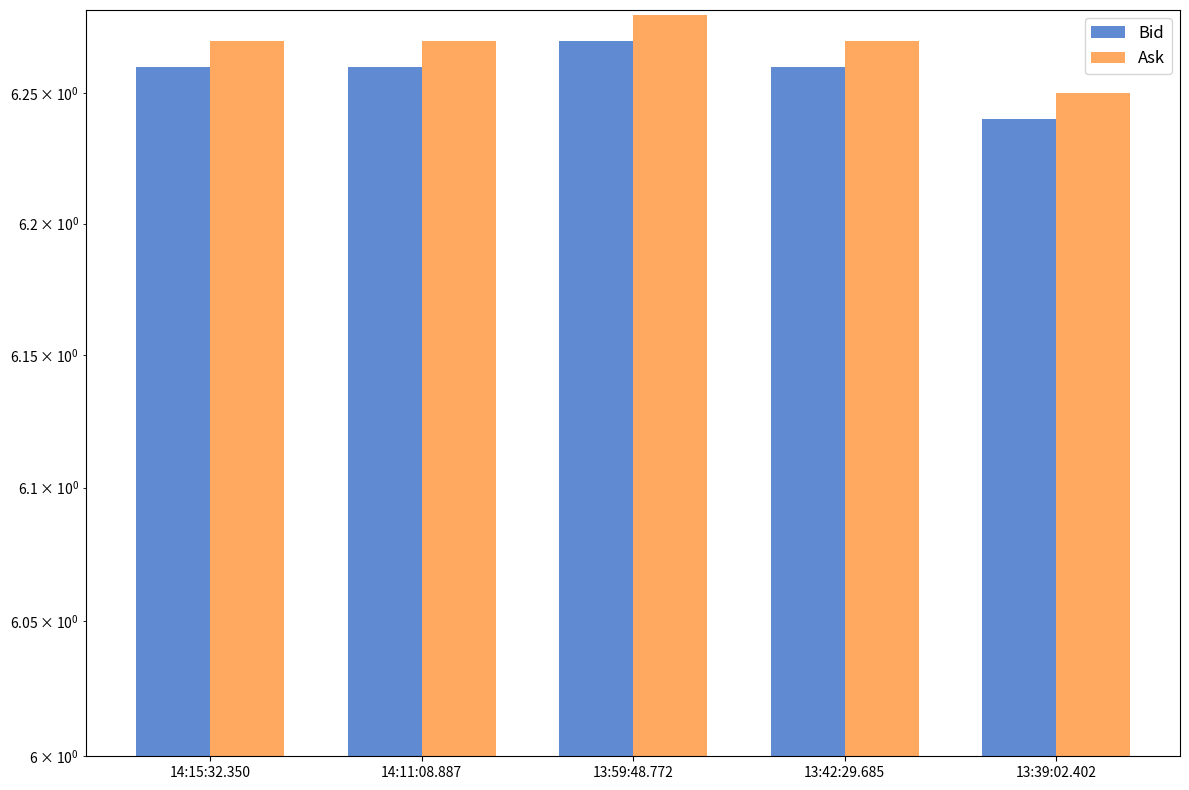

At which label does Bid reach its peak?

13:59:48.772